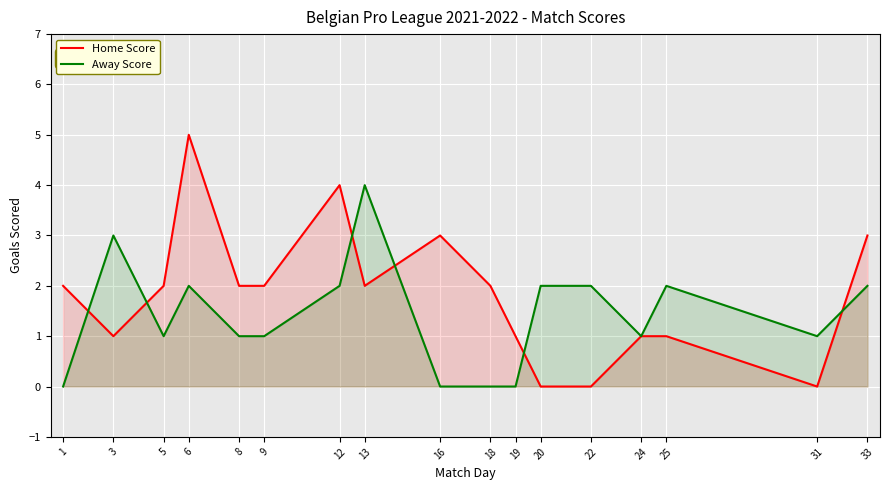

How many positive values does the Away Score series have?

13